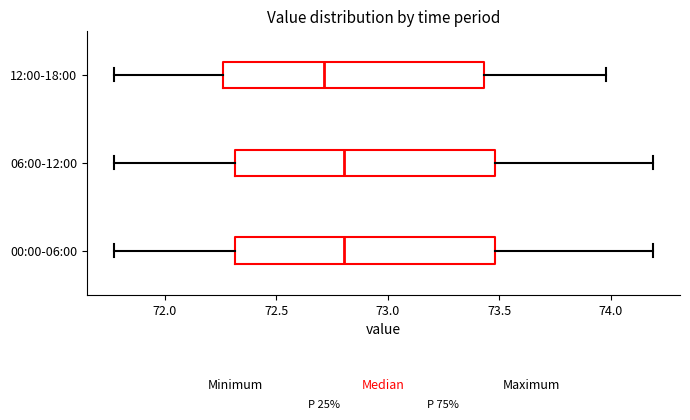

Reading bottom to top, transcribe this box plot: for each box, give where its median line is, the range the box spans, and where its two whiskers end, as read against the x-axis. The values are not printed on the chart, so give them approximately, as read against the axis.

00:00-06:00: median 72.80, box 72.30 to 73.50, whiskers 71.75 to 74.20
06:00-12:00: median 72.80, box 72.30 to 73.50, whiskers 71.75 to 74.20
12:00-18:00: median 72.70, box 72.25 to 73.45, whiskers 71.75 to 74.00